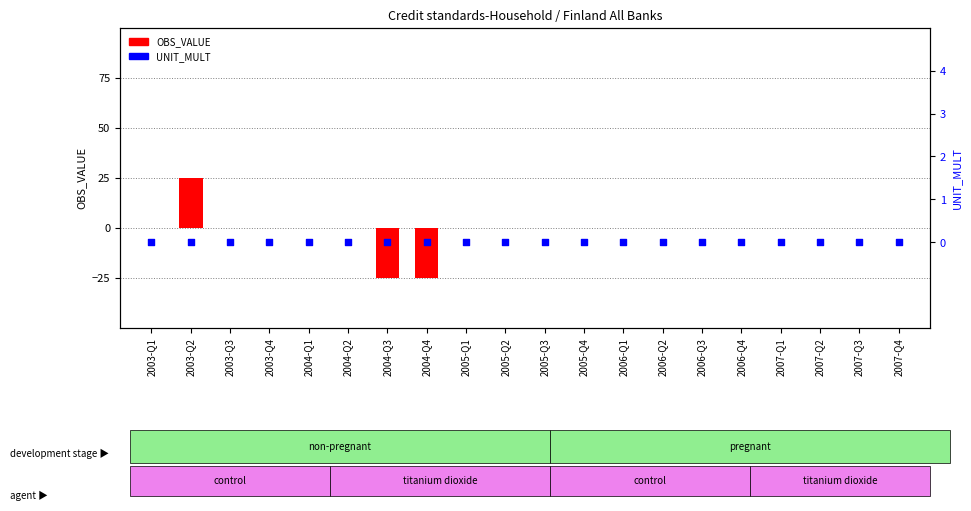

What are all the series names shown in the legend?

OBS_VALUE, UNIT_MULT